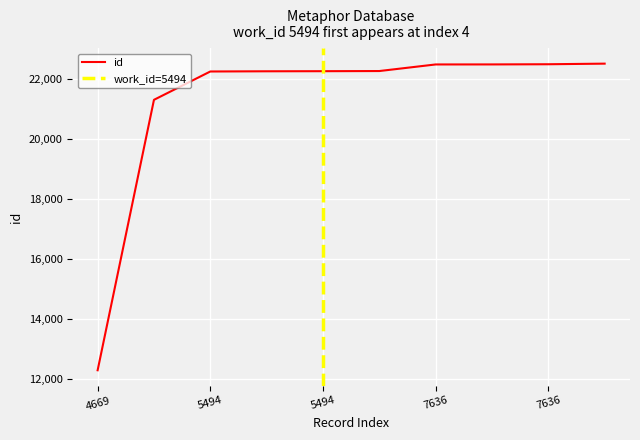

What is the value of the 2nd point from the left?

21294